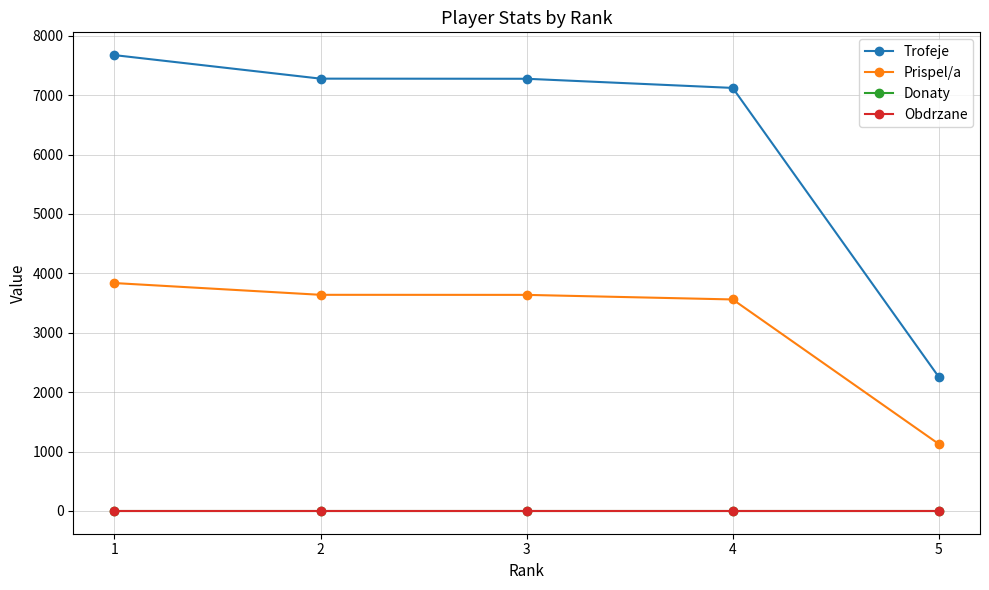

Between 1 and 2, which series saw the biggest shift?

Trofeje